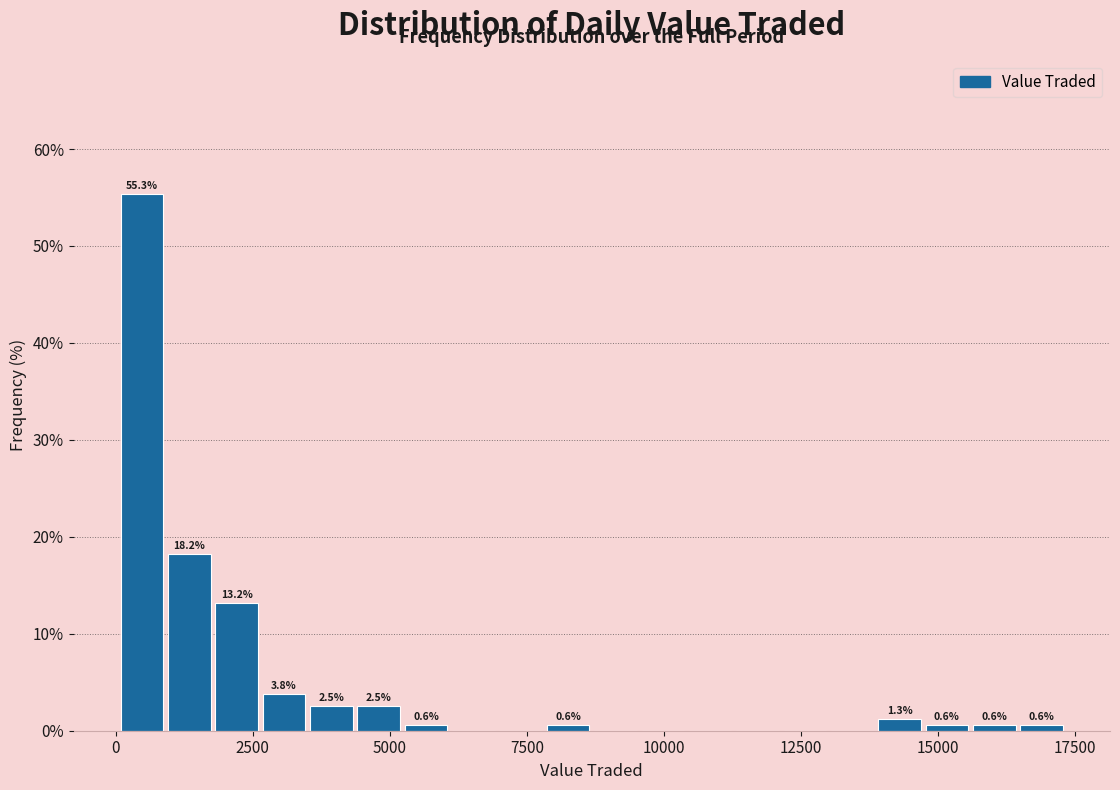

Around what value on the x-axis is the tallest bar? Give the approximate position of its centre, as read against the axis.

500